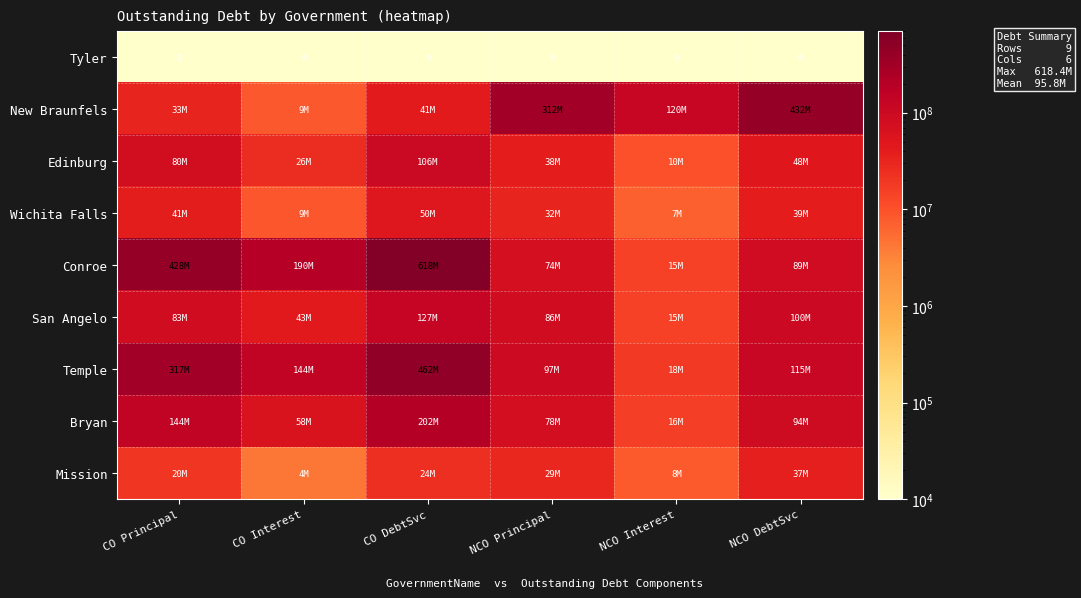

What is the minimum value for New Braunfels?

8573812.7